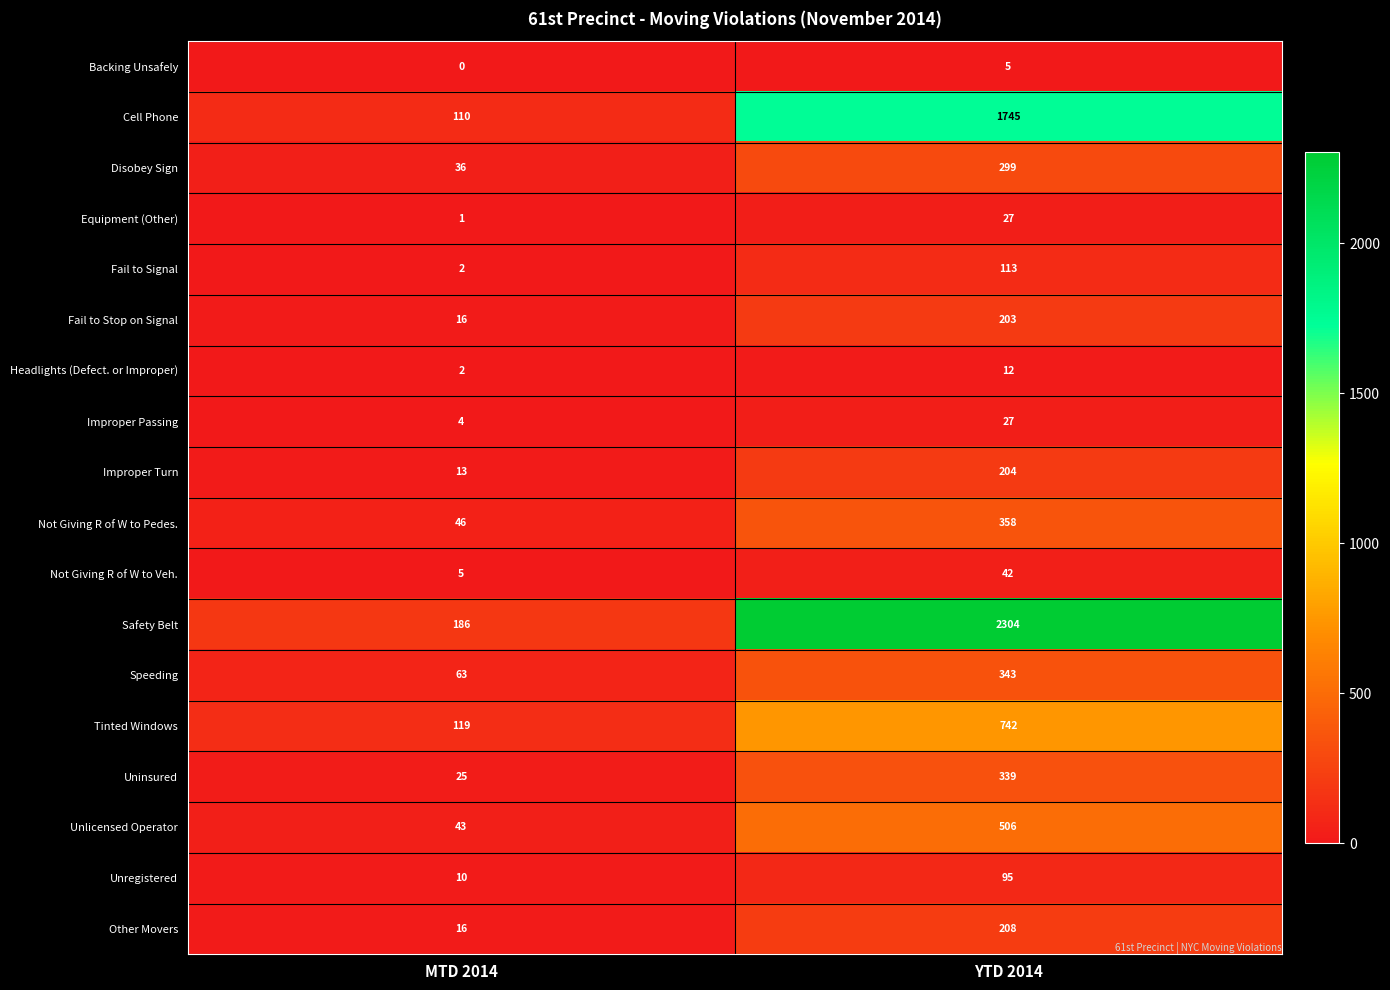

What is the spread (max minus min) of values at YTD 2014?

2299